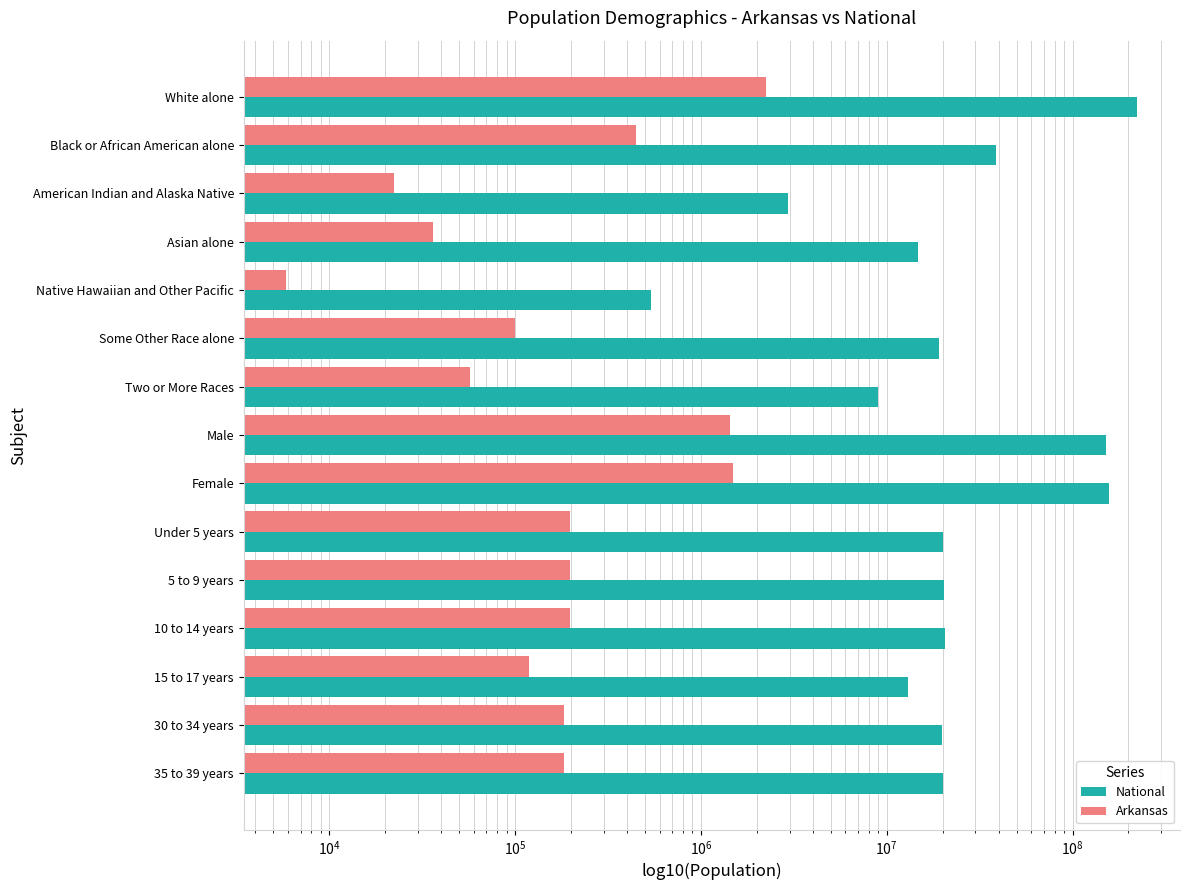

What is the maximum value for Arkansas?

2245229